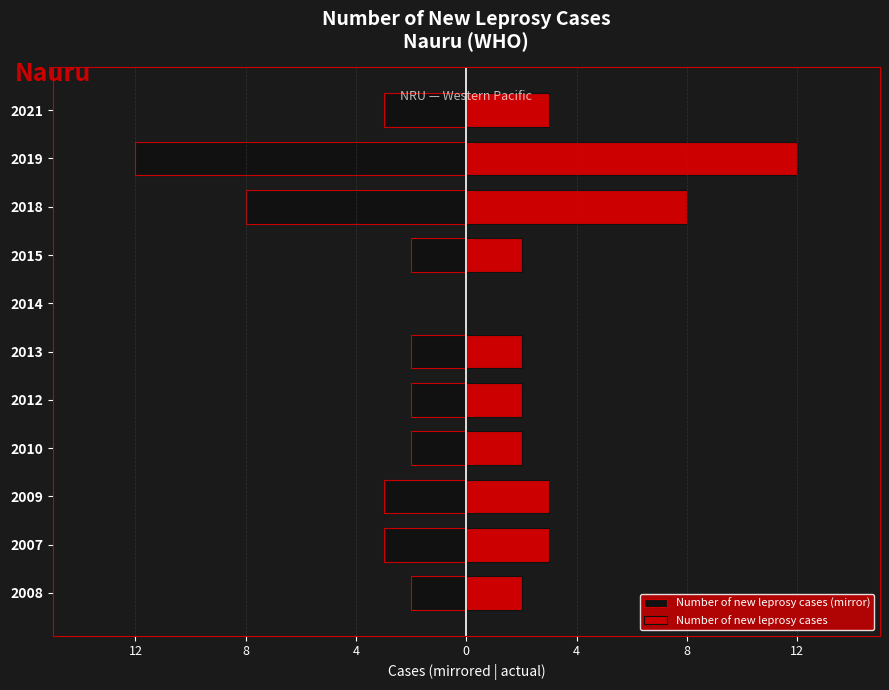

Does the chart contain stacked bars?

No